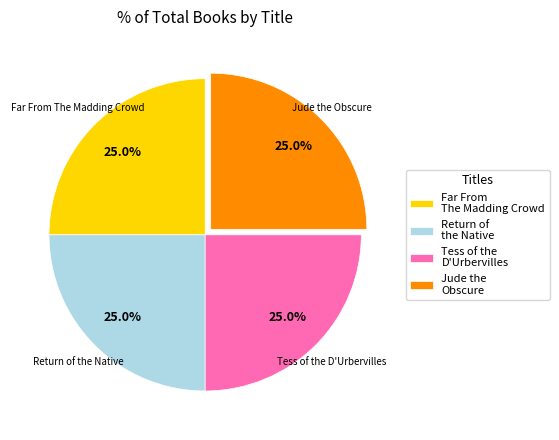

Is there any slice that represents more than half of the pie?

No